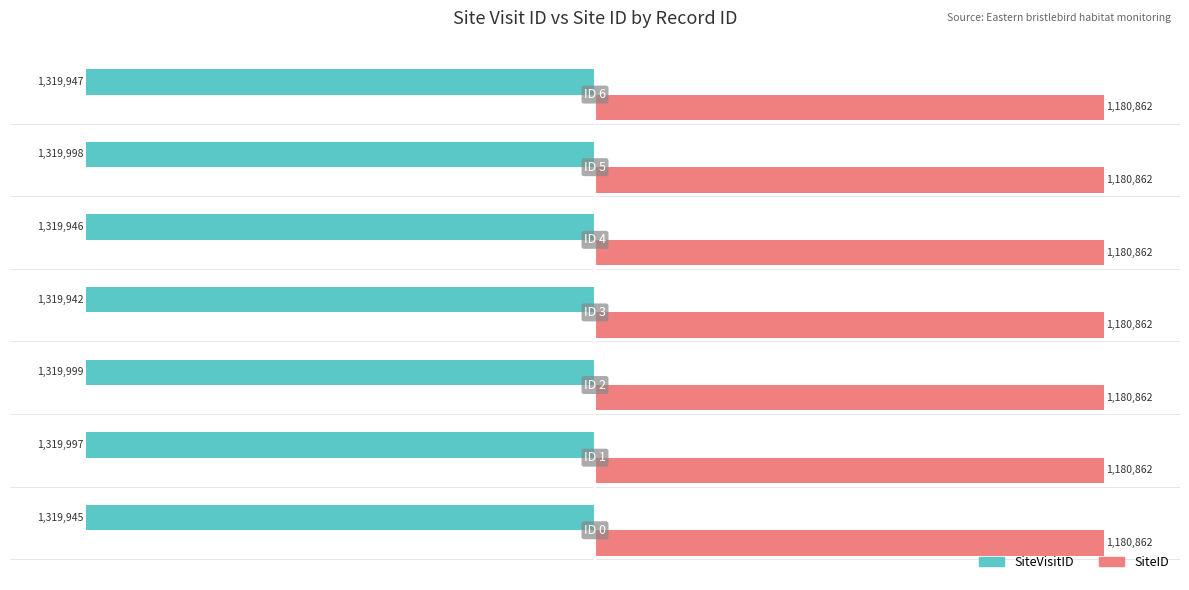

Count the number of data series in this chart.

2